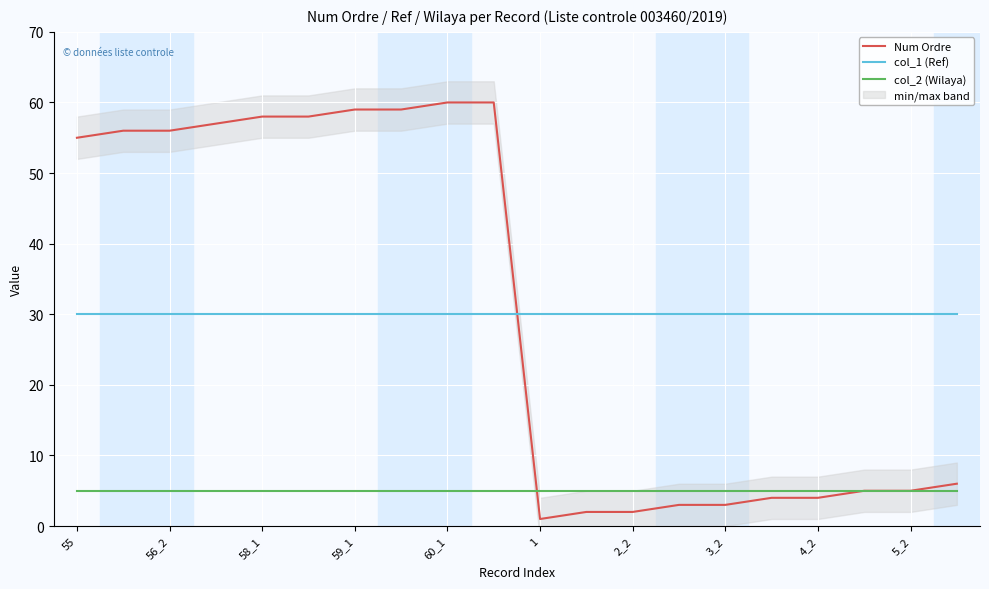

How many data points in Num Ordre are less than 55?

10